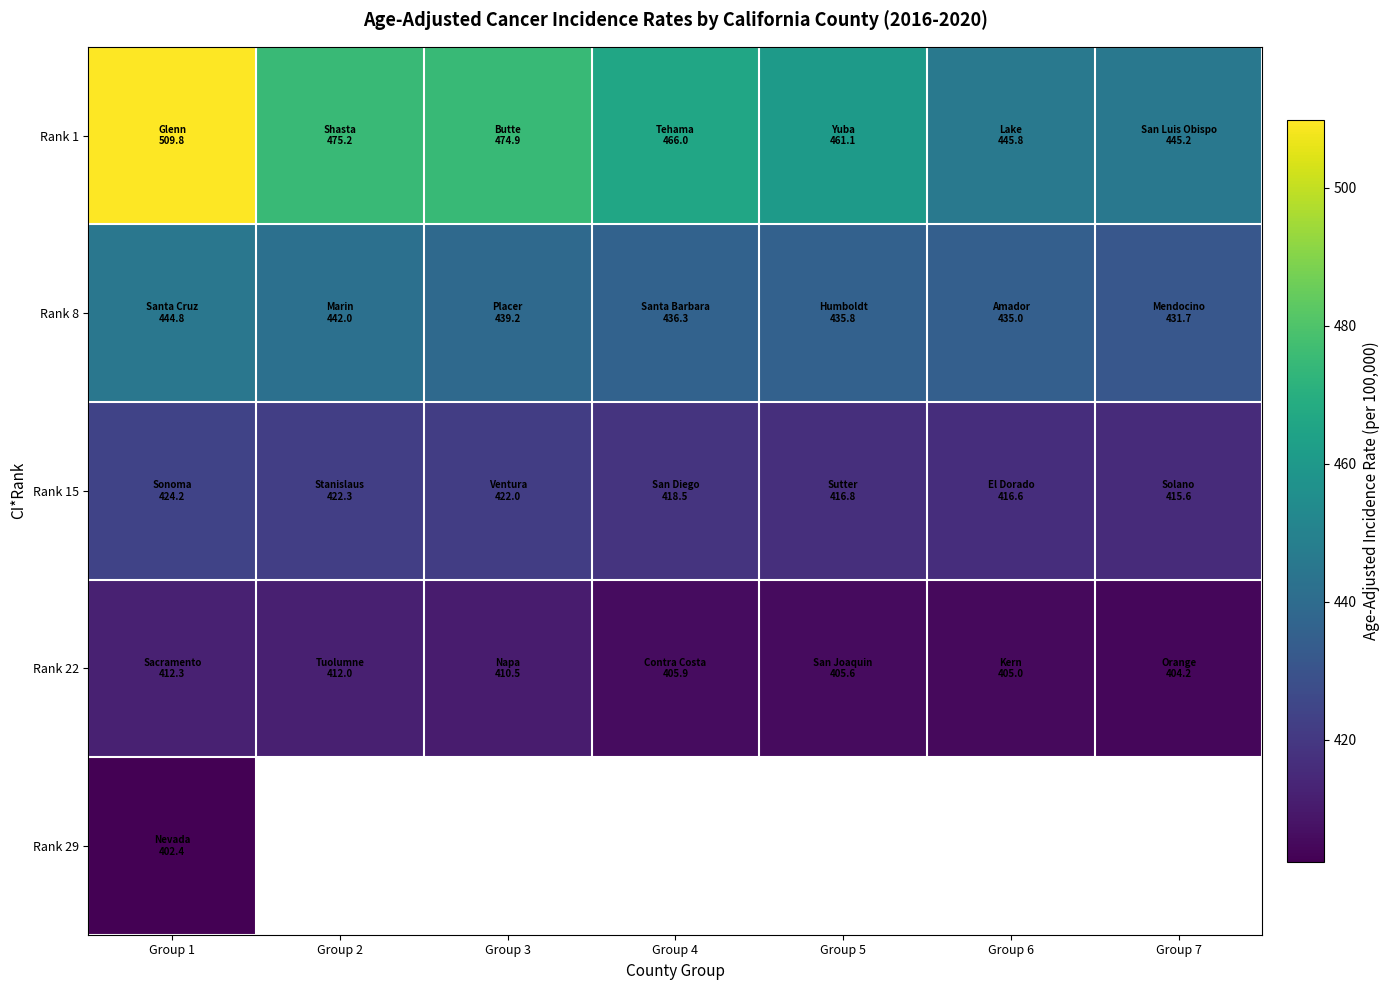

At which label is Rank 29 closest to 402?

Group 1